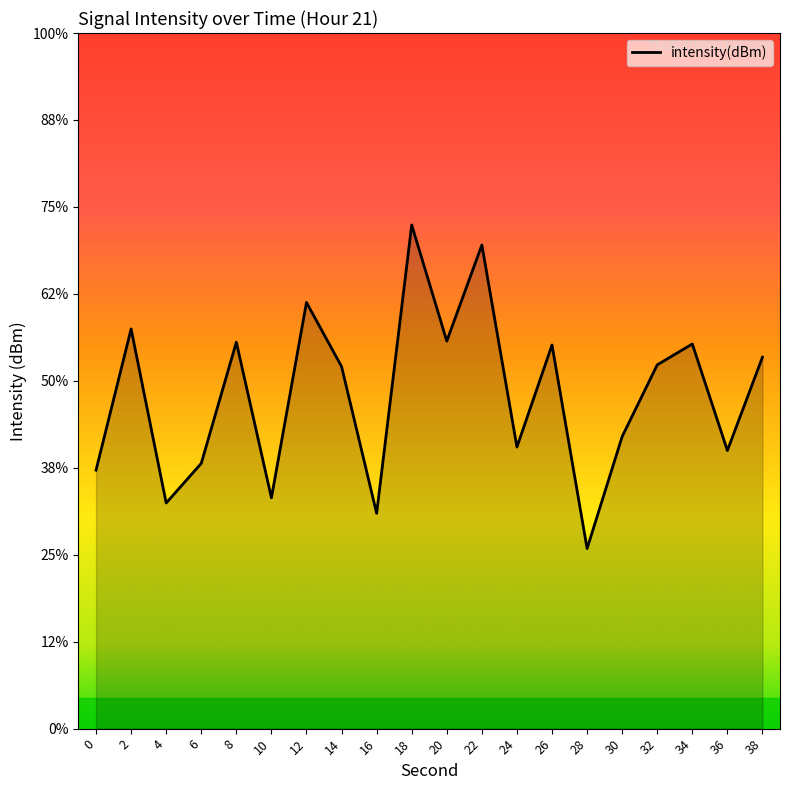

The chart shows a value of -130.0 at 8. True or false?

True